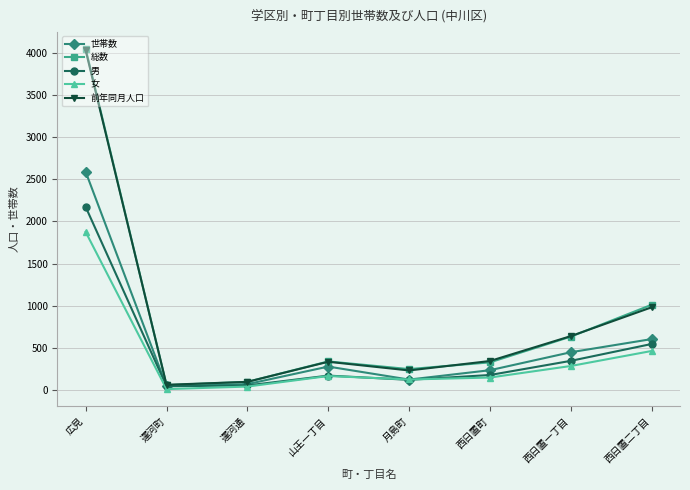

In 女, how many points are higher than both neighbors (excluding endpoints)?

1